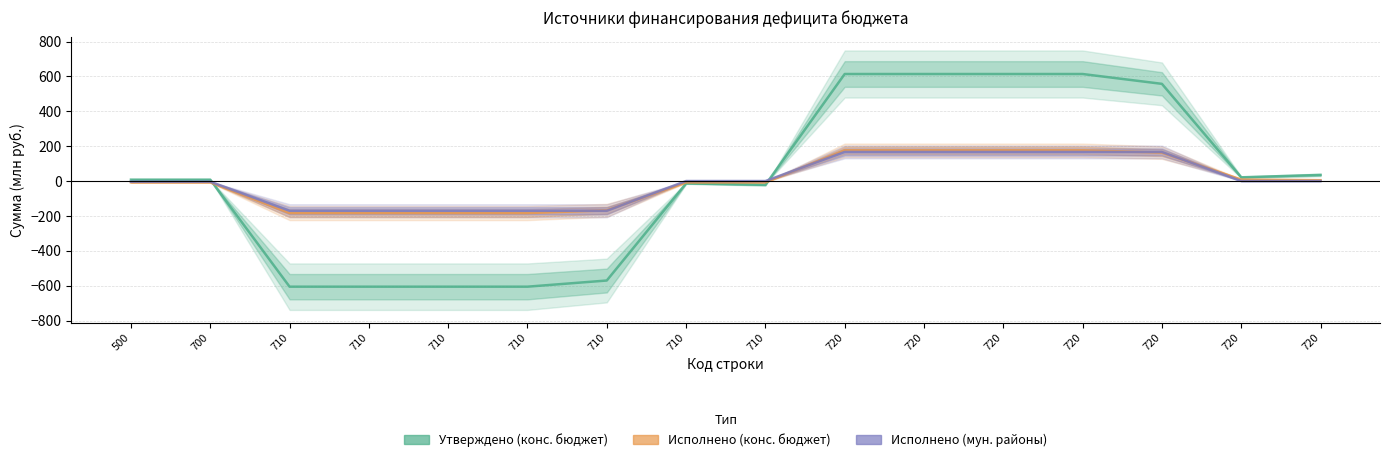

At how many categories does at least one series exceed -418?

16